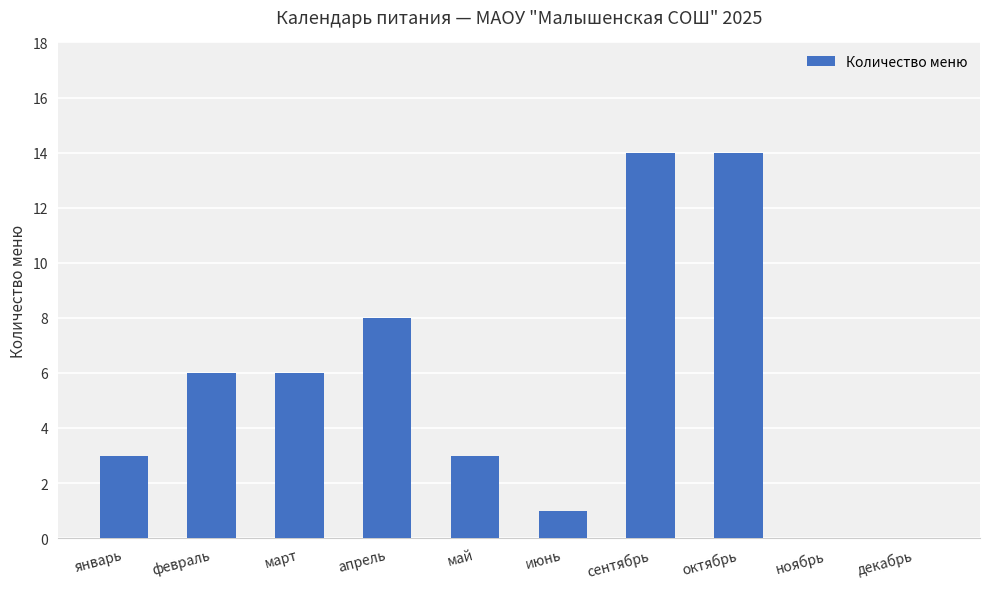

Reading left to right, transcribe all the data shown in this chart.

январь=3	февраль=6	март=6	апрель=8	май=3	июнь=1	сентябрь=14	октябрь=14	ноябрь=0	декабрь=0